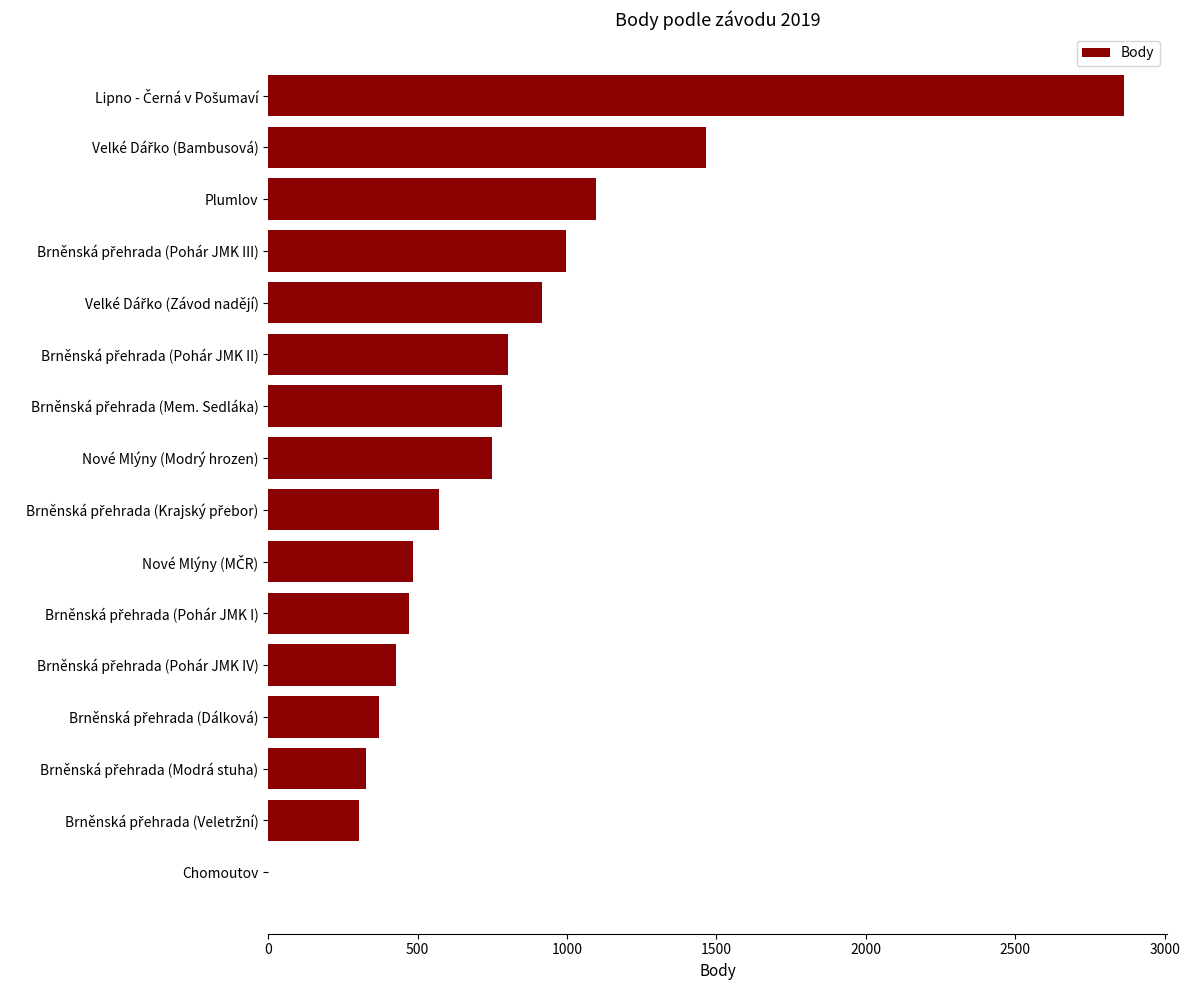

How many distinct data groups are displayed?

1